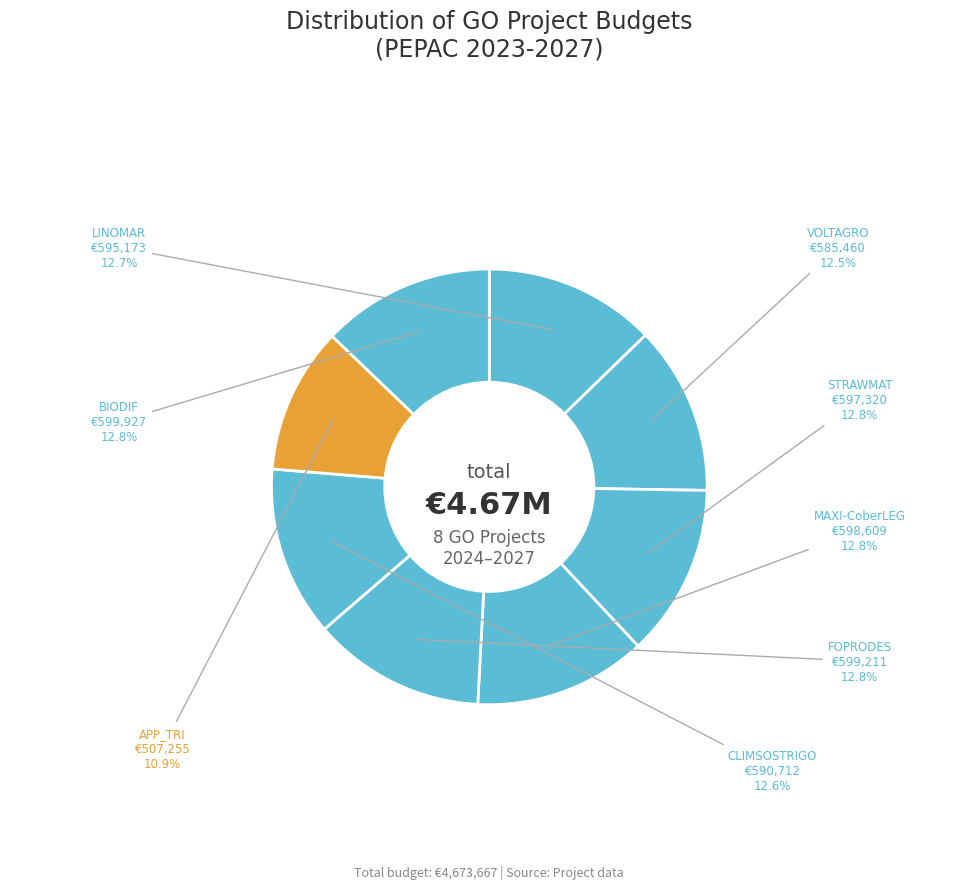

Approximately how many times larger is the value at FOPRODES compared to MAXI-CoberLEG?

1.0